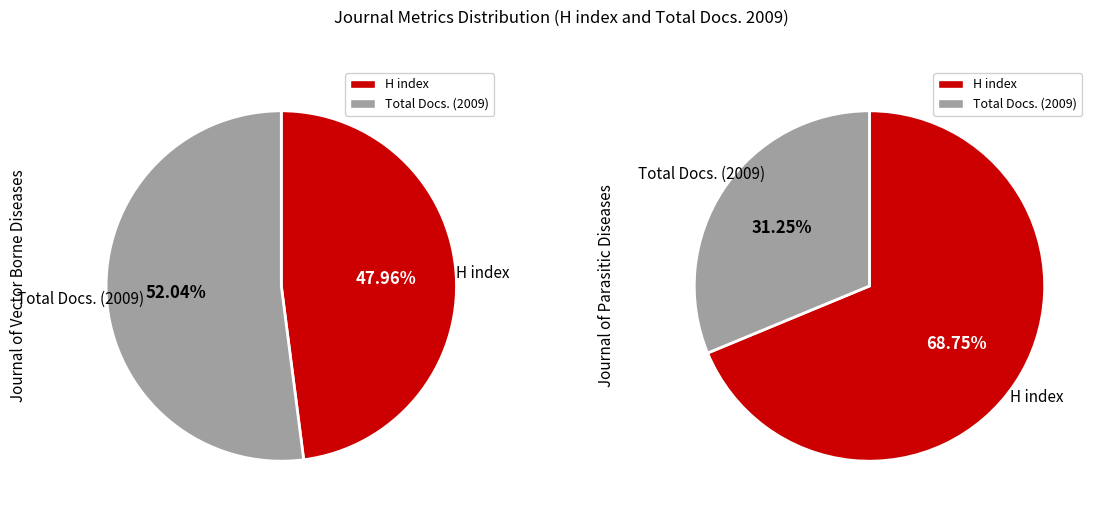

What is the spread (max minus min) of values at H index?

14